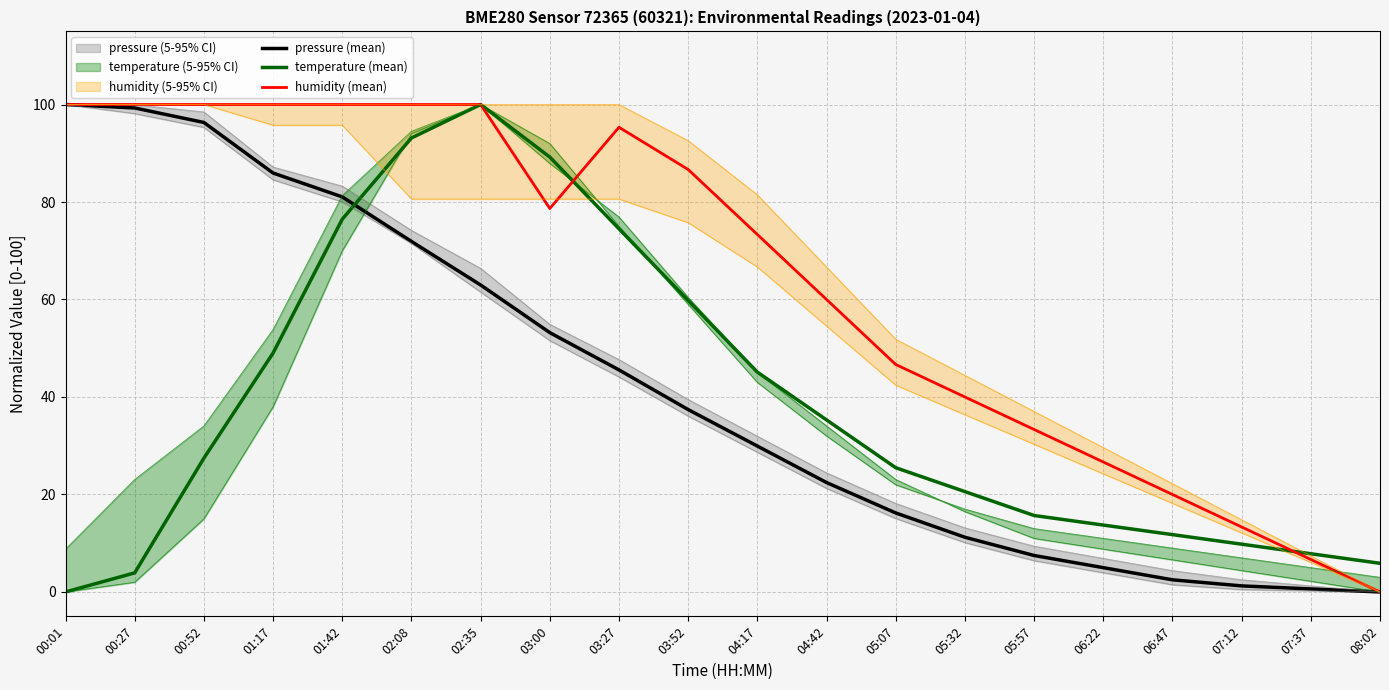

List the labels in order of humidity (mean) value, smallest first.

08:02, 07:37, 07:12, 06:47, 06:22, 05:57, 05:32, 05:07, 04:42, 04:17, 03:00, 03:52, 03:27, 00:01, 00:27, 00:52, 01:17, 01:42, 02:08, 02:35